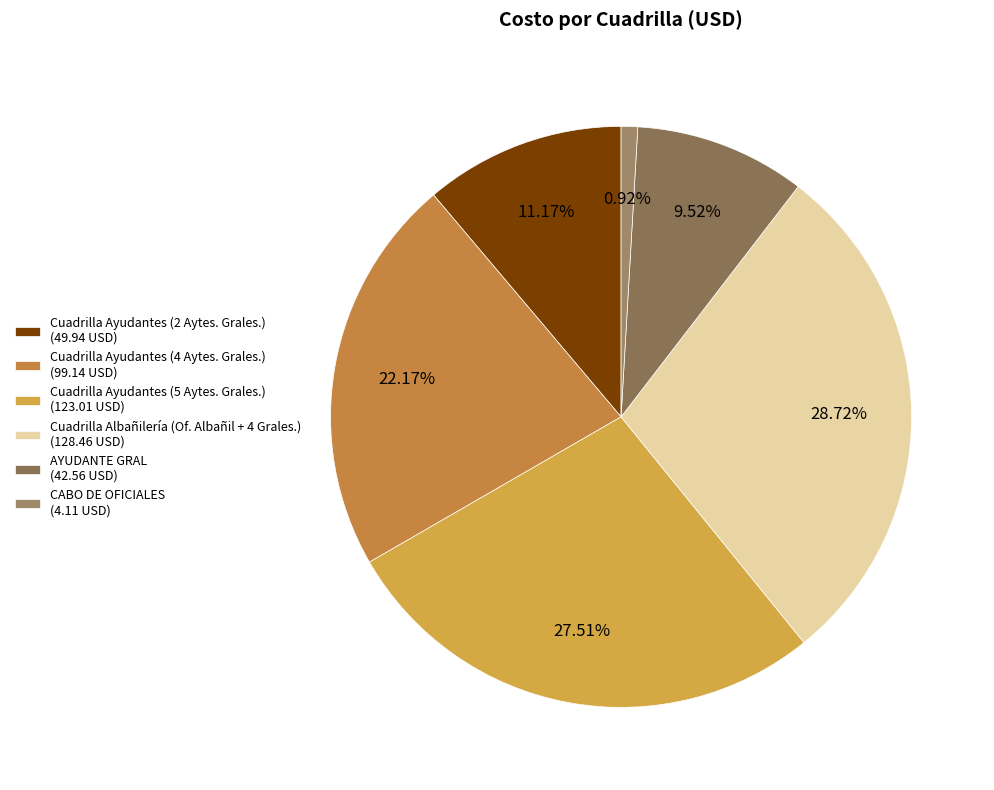

How many slices are in this pie chart?

6